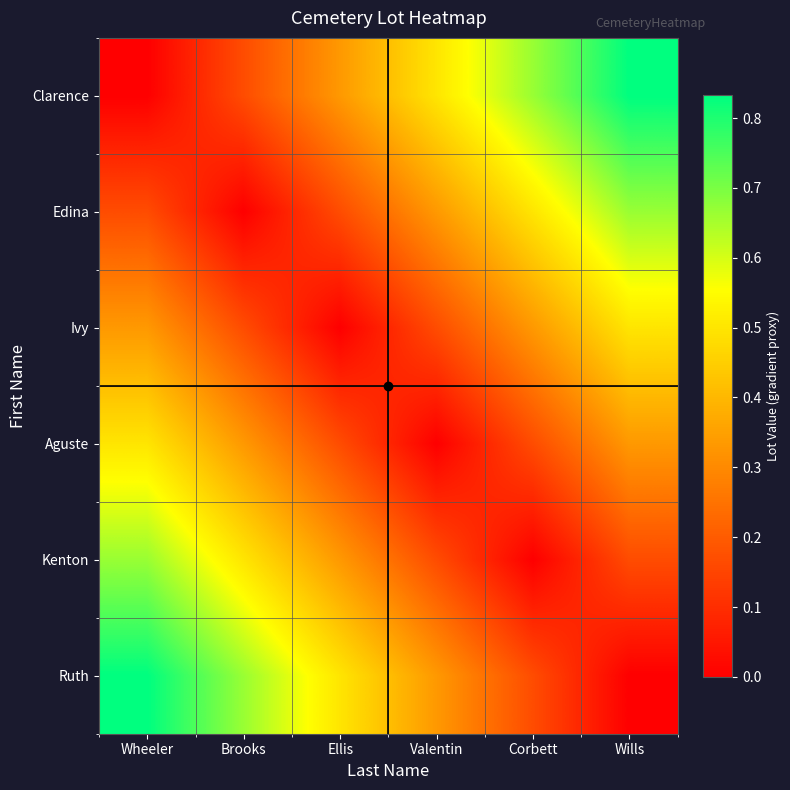

Between Wheeler and Brooks, which is larger?

Brooks